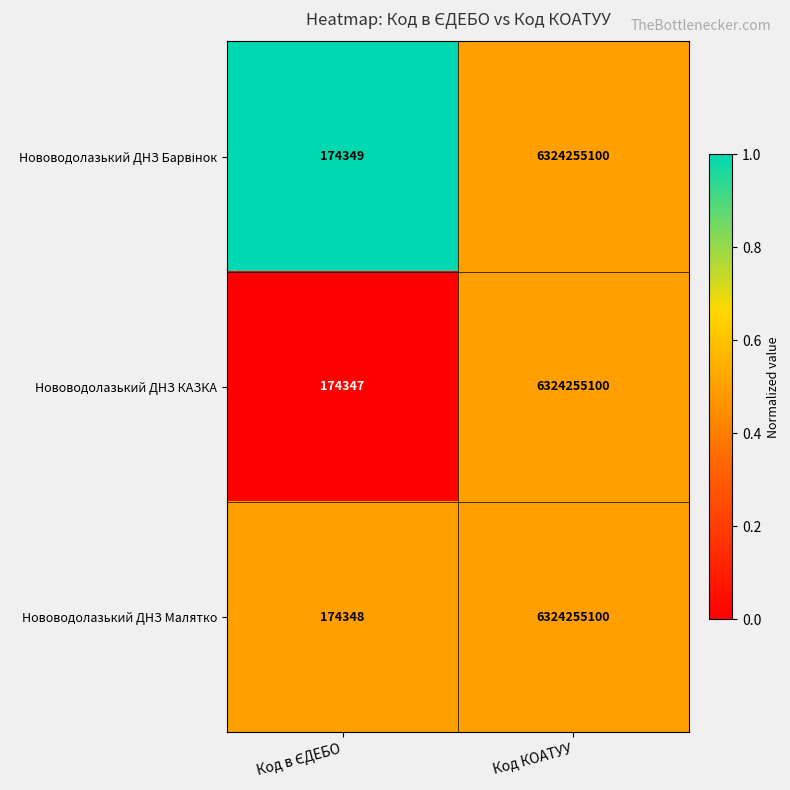

How many data points does each series have?

2